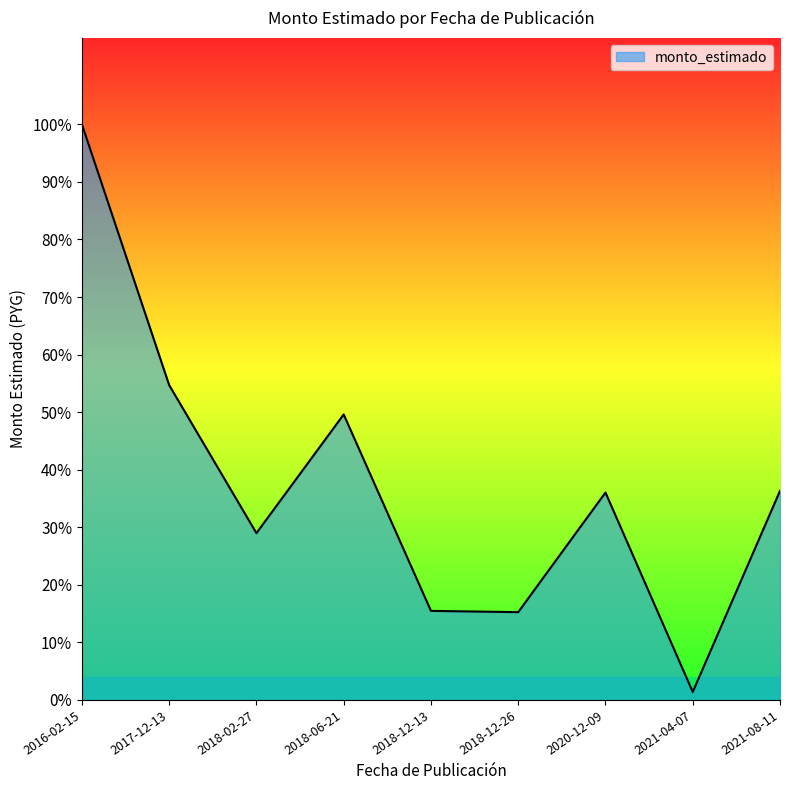

Is it true that the value at 2018-06-21 is 818192501.4?

False